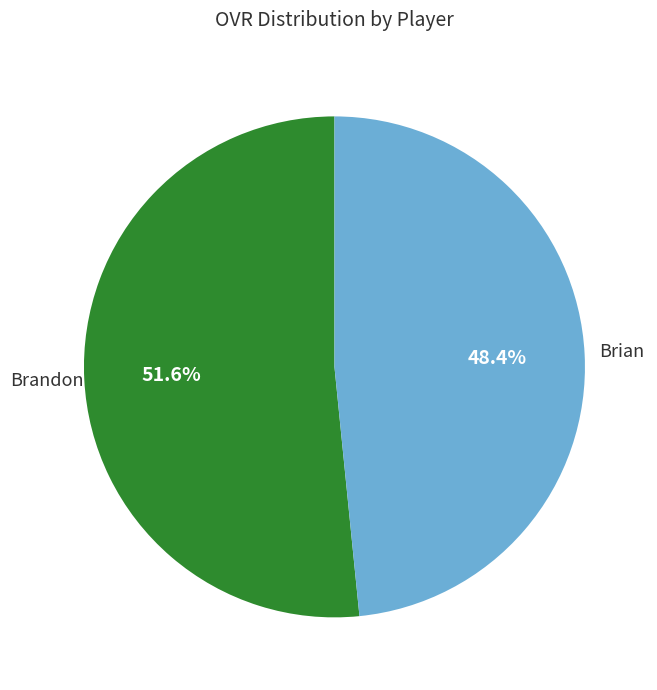

True or false: Brian accounts for 35% of the total.

False